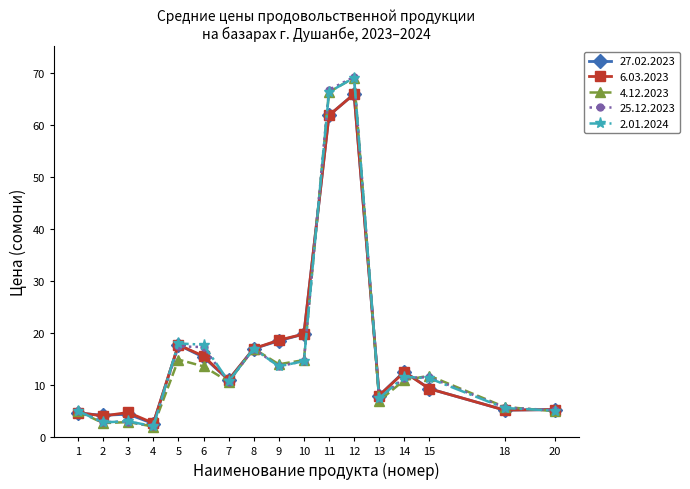

At which category is the sum across all series the highest?

12